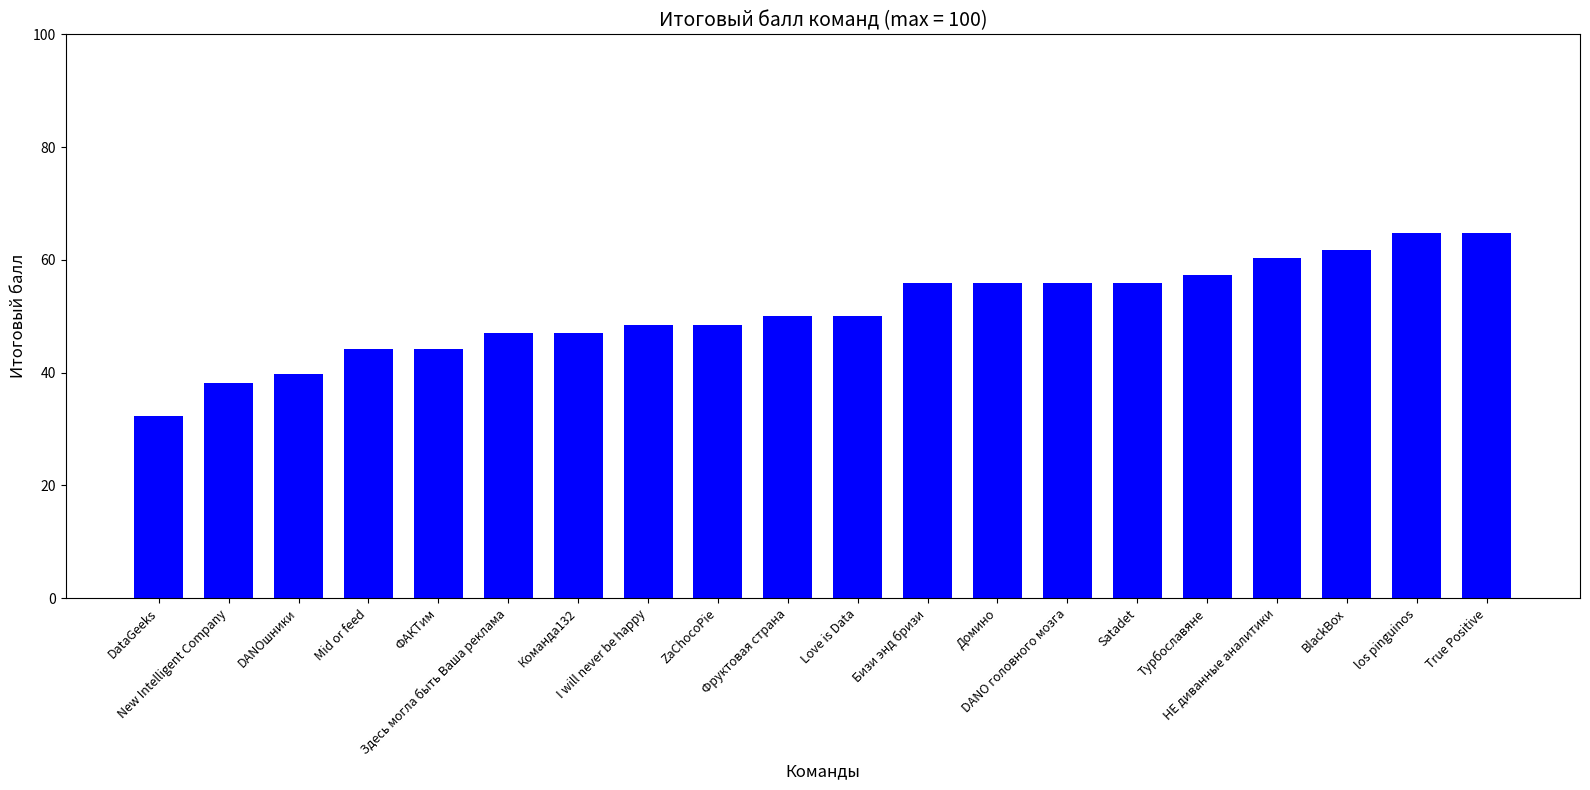

Are the bars grouped side by side (vs. stacked)?

No